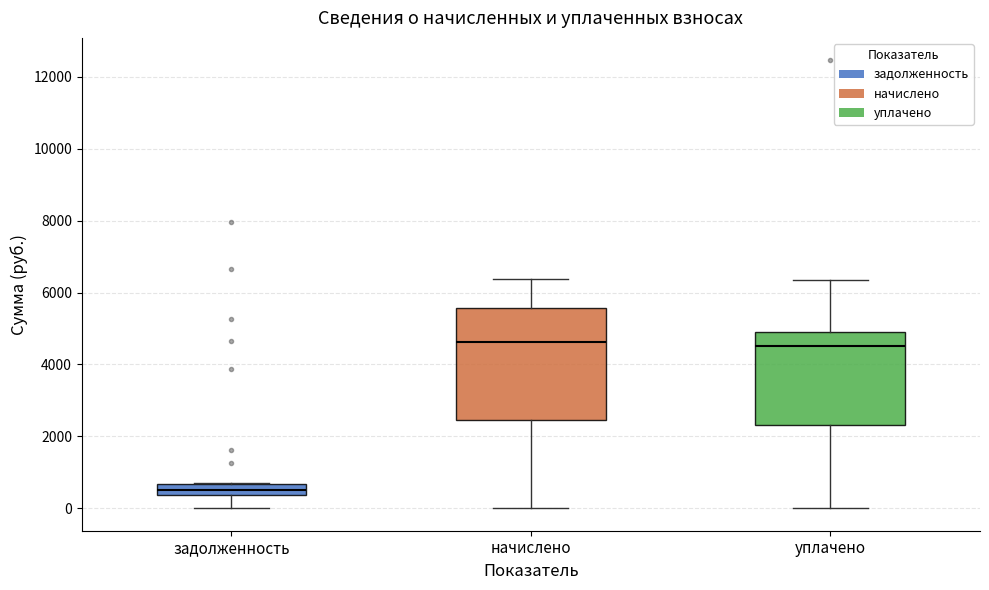

Where is the lower edge of the box for уплачено on the y-axis? The values are not printed on the chart, so give them approximately, as read against the axis.

2400